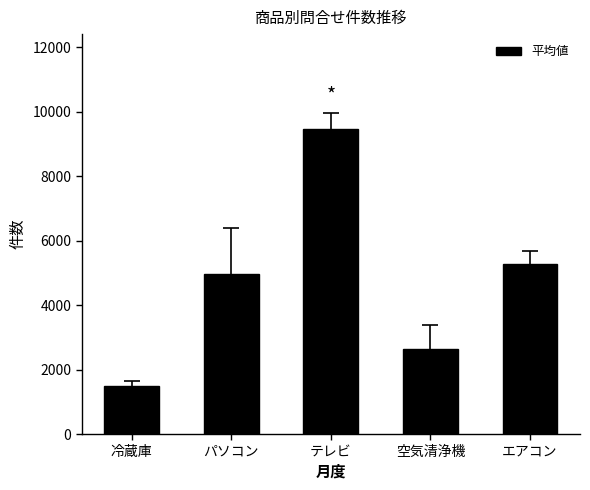

Reading left to right, list all the values displayed in this chart.

1501.0	4953.2	9458.9	2624.2	5272.1